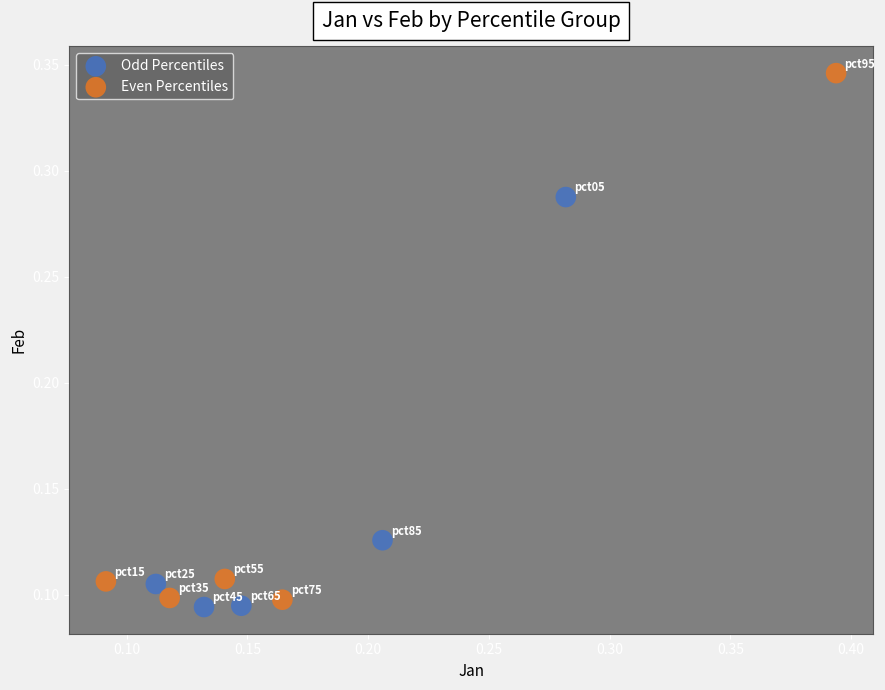

Which series reaches the maximum Y coordinate?

Even Percentiles